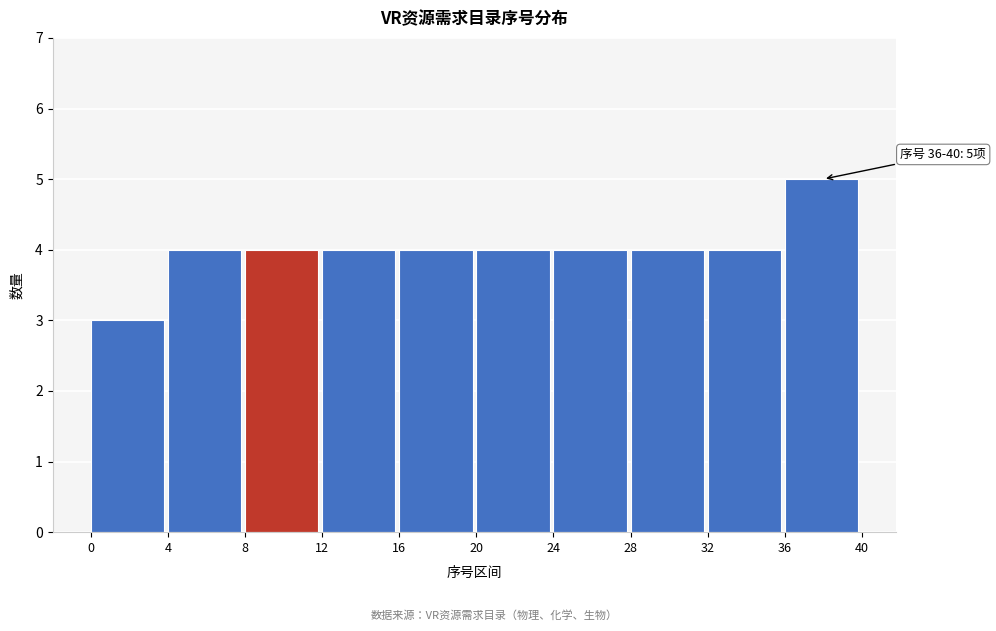

Over which range of the x-axis is the bar tallest?

36 to 40